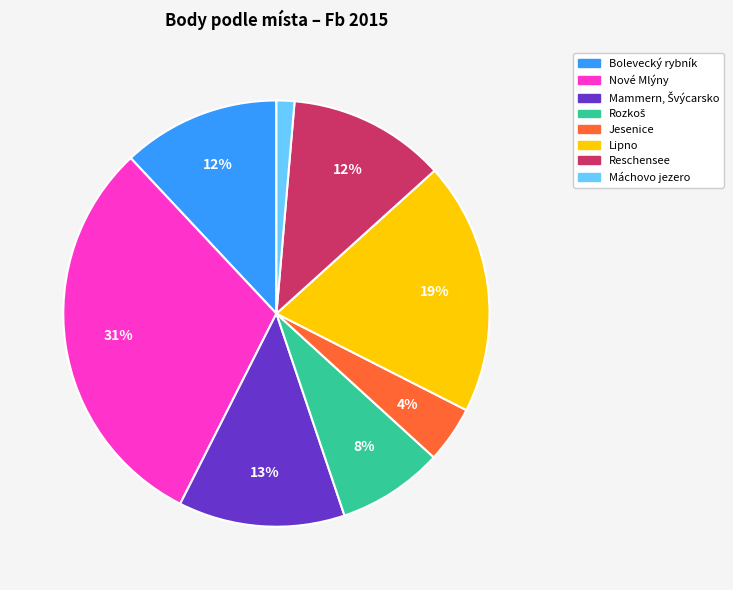

To the nearest percent, what is the average slice percentage?

12%